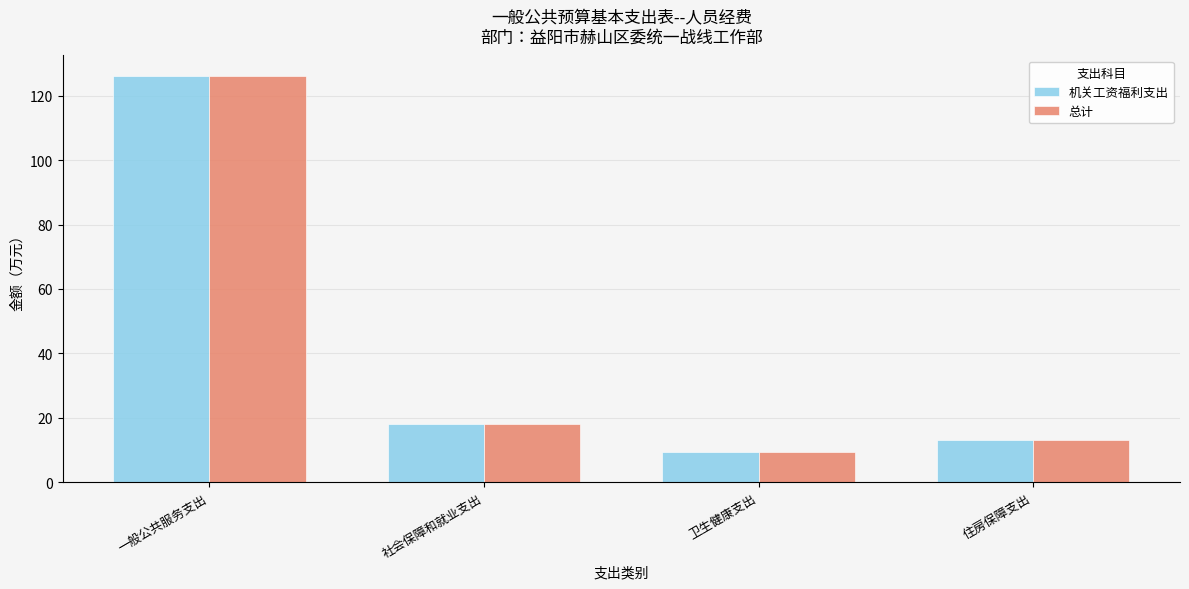

List the labels in order of 总计 value, largest first.

一般公共服务支出, 社会保障和就业支出, 住房保障支出, 卫生健康支出